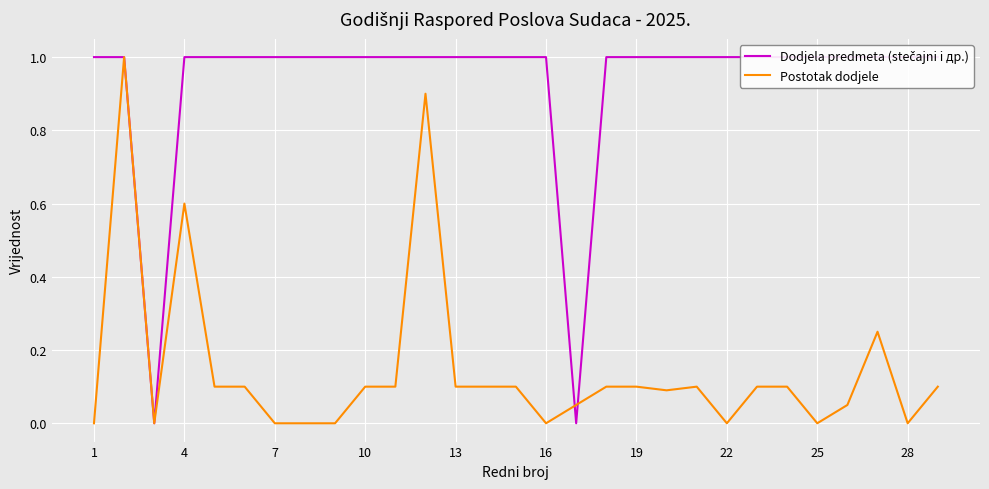

How many interior local valleys does the Postotak dodjele series have?

6